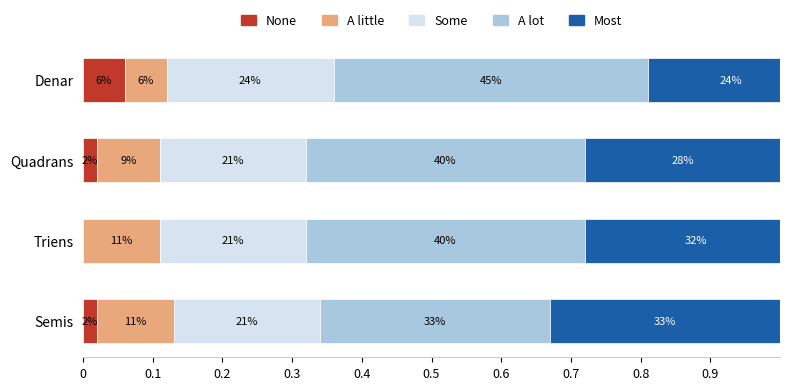

Which series has the largest range (max minus min)?

A lot